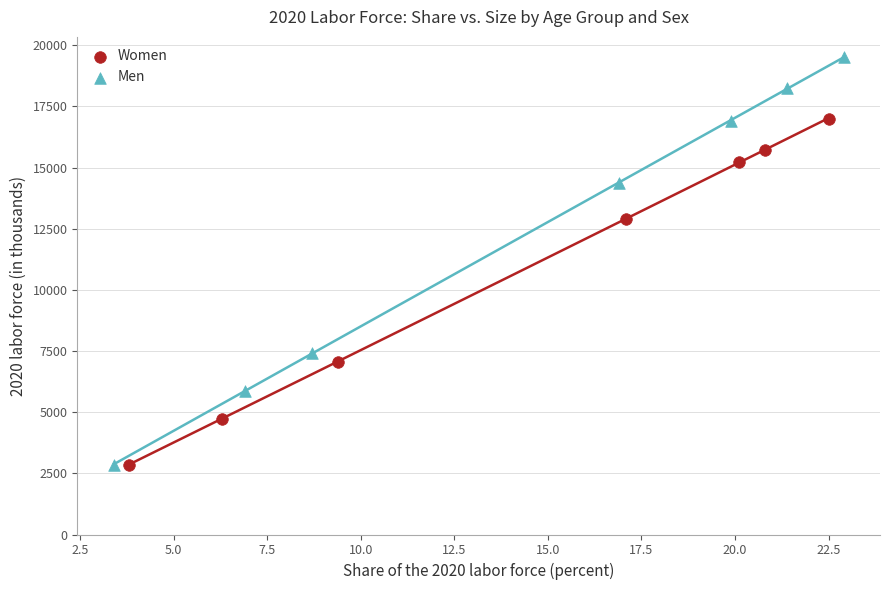

What are all the series names shown in the legend?

Women, Men